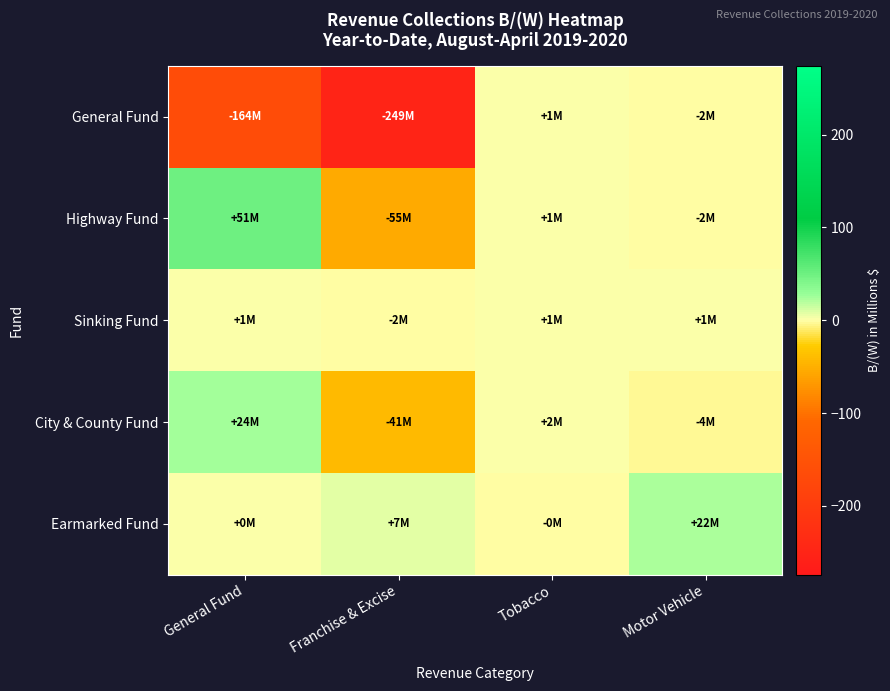

Reading left to right, transcribe all the data shown in this chart.

General Fund: General Fund=-164.2	Franchise & Excise=-249.2	Tobacco=1.3	Motor Vehicle=-1.6
Highway Fund: General Fund=50.8	Franchise & Excise=-55.5	Tobacco=0.9	Motor Vehicle=-2.1
Sinking Fund: General Fund=0.9	Franchise & Excise=-2.0	Tobacco=1.3	Motor Vehicle=1.2
City & County Fund: General Fund=24.4	Franchise & Excise=-41.0	Tobacco=2.0	Motor Vehicle=-4.0
Earmarked Fund: General Fund=0.0	Franchise & Excise=6.6	Tobacco=-0.0	Motor Vehicle=21.6